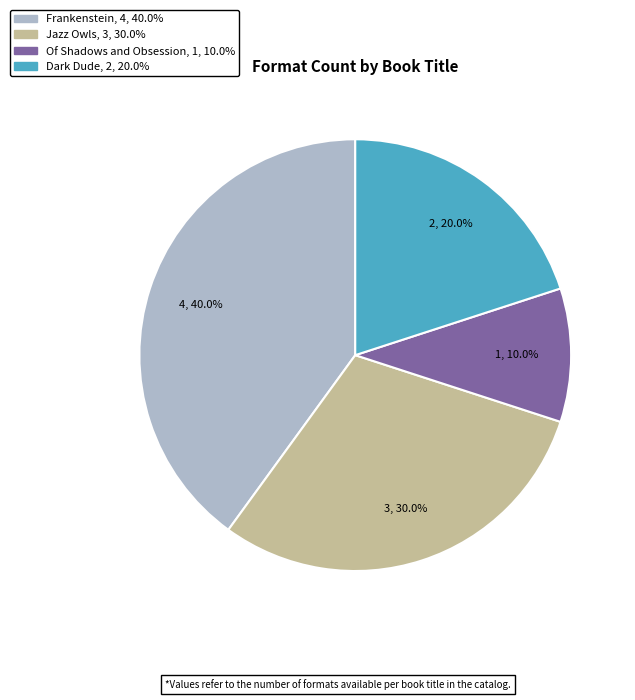

Does any single category account for the majority?

No